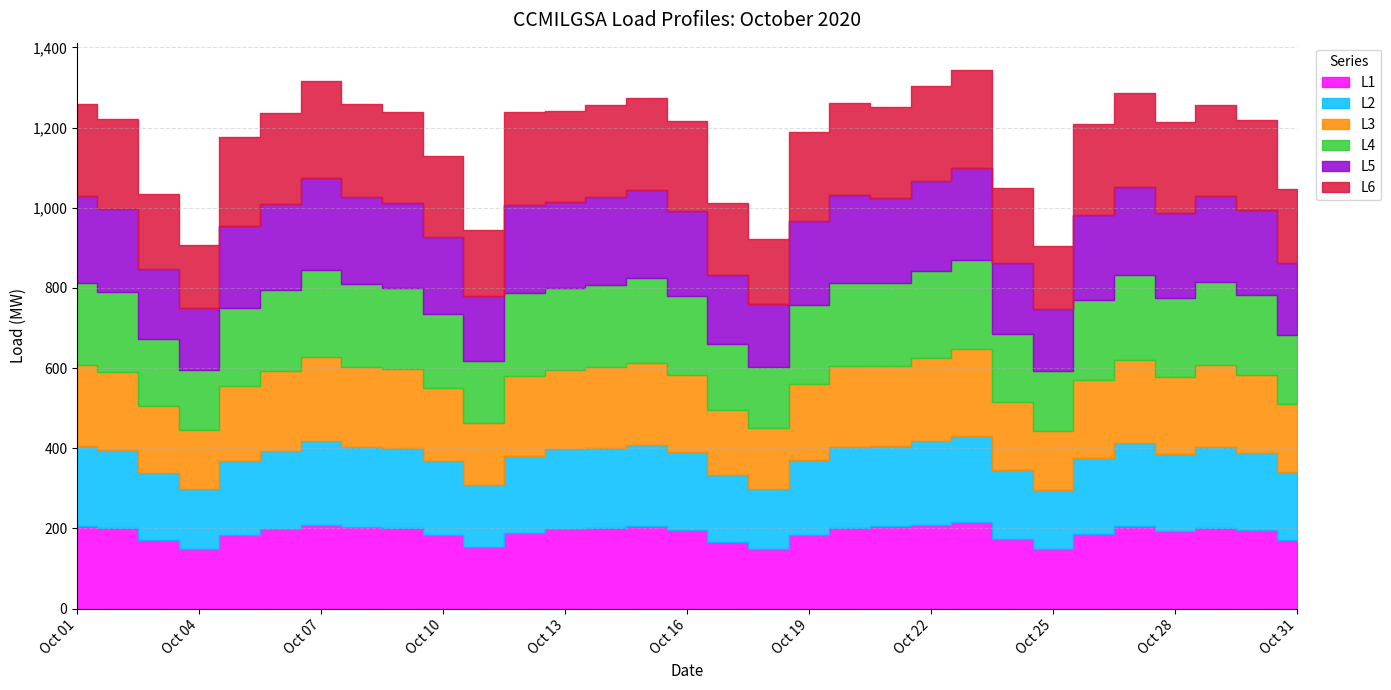

Where is the first local maximum for L6?

2020-10-07